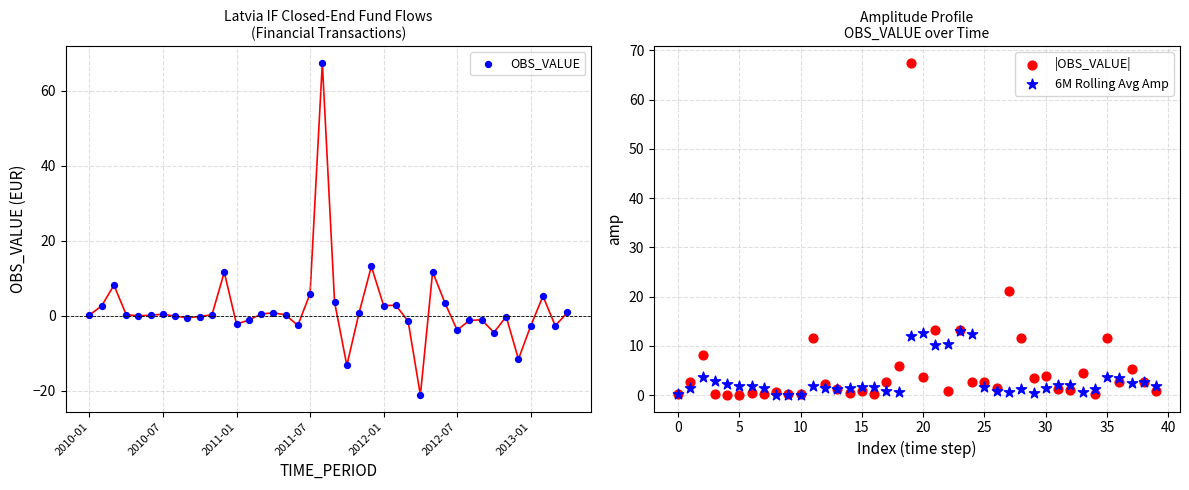

Which series contains the lowest Y value?

OBS_VALUE